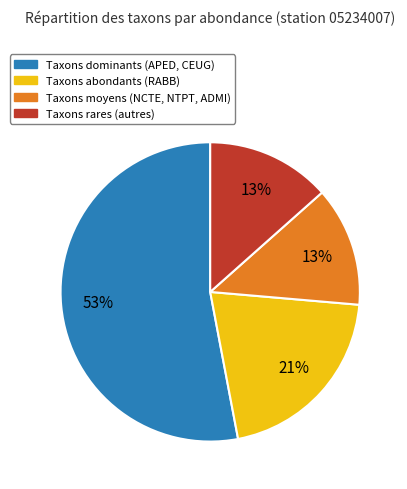

What percentage is the Taxons moyens (NCTE, NTPT, ADMI) slice, to the nearest percent?

13%